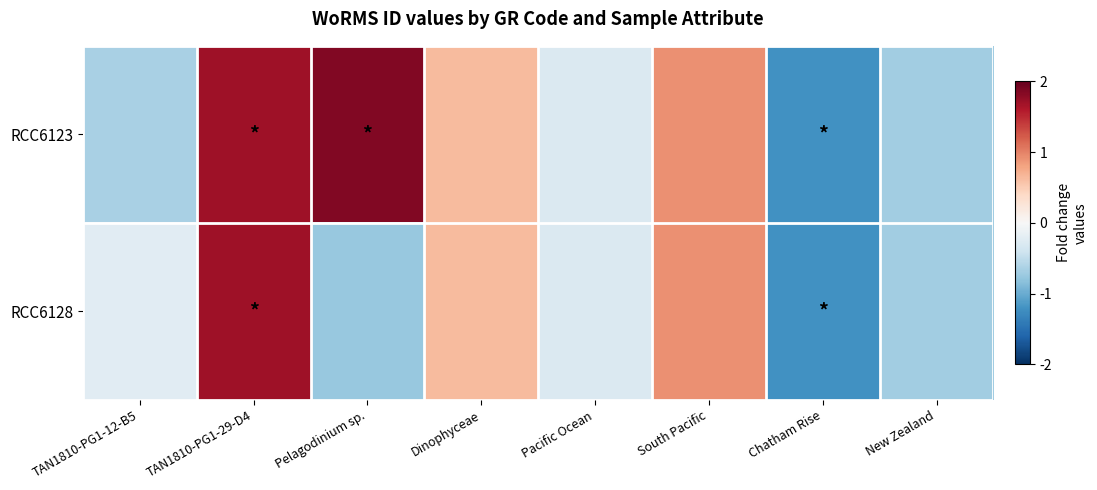

At which category is the sum across all series the highest?

TAN1810-PG1-29-D4